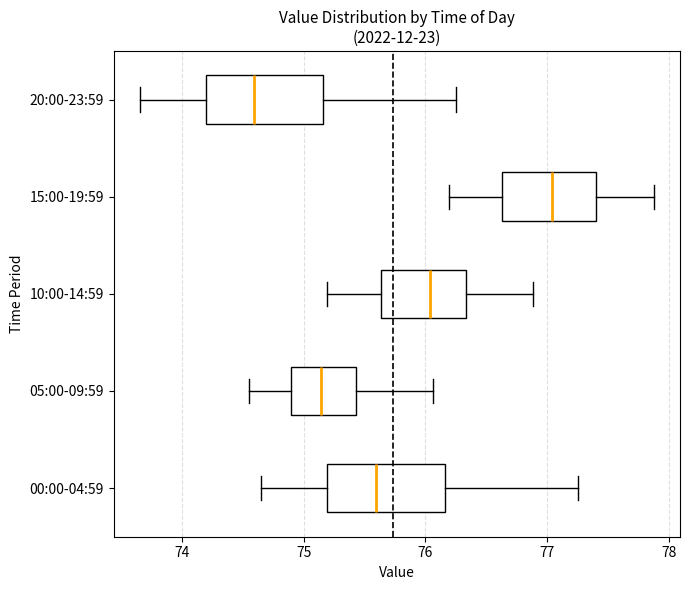

Reading bottom to top, read every box against the x-axis: the position of its median line, the range the box covers, and the ends of its whiskers. The values are not printed on the chart, so give them approximately, as read against the axis.

00:00-04:59: median 75.6, box 75.2 to 76.2, whiskers 74.7 to 77.3
05:00-09:59: median 75.1, box 74.9 to 75.4, whiskers 74.6 to 76.1
10:00-14:59: median 76.0, box 75.6 to 76.3, whiskers 75.2 to 76.9
15:00-19:59: median 77.0, box 76.6 to 77.4, whiskers 76.2 to 77.9
20:00-23:59: median 74.6, box 74.2 to 75.2, whiskers 73.7 to 76.3